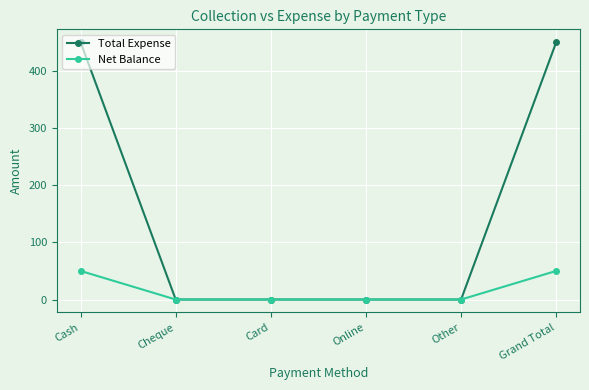

What is the total value across all series at Cash?

500